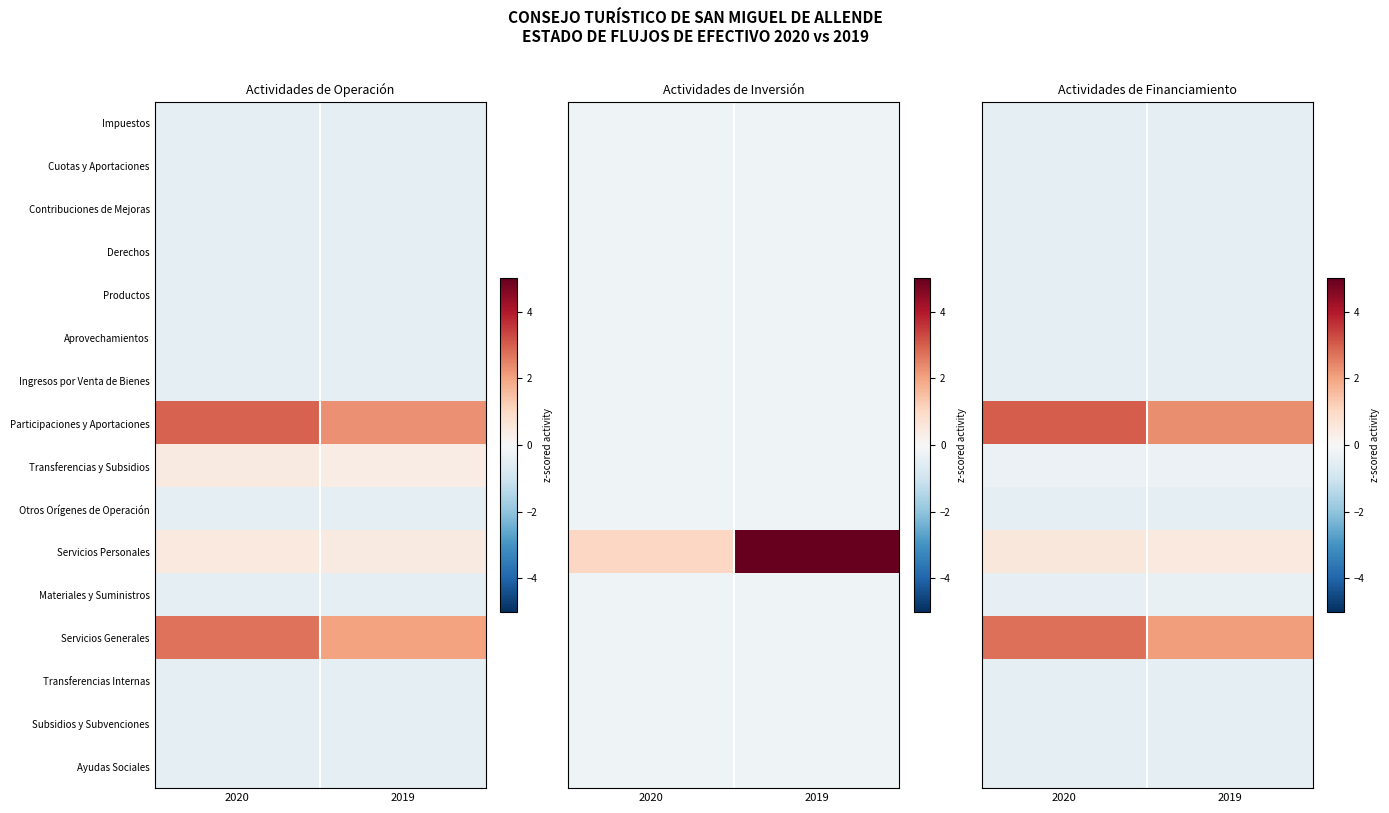

At 2019, list the series in order from smallest to largest.

Impuestos, Cuotas y Aportaciones, Contribuciones de Mejoras, Derechos, Productos, Aprovechamientos, Ingresos por Venta de Bienes, Otros Orígenes de Operación, Transferencias Internas, Subsidios y Subvenciones, Ayudas Sociales, Materiales y Suministros, Transferencias y Subsidios, Servicios Personales, Servicios Generales, Participaciones y Aportaciones